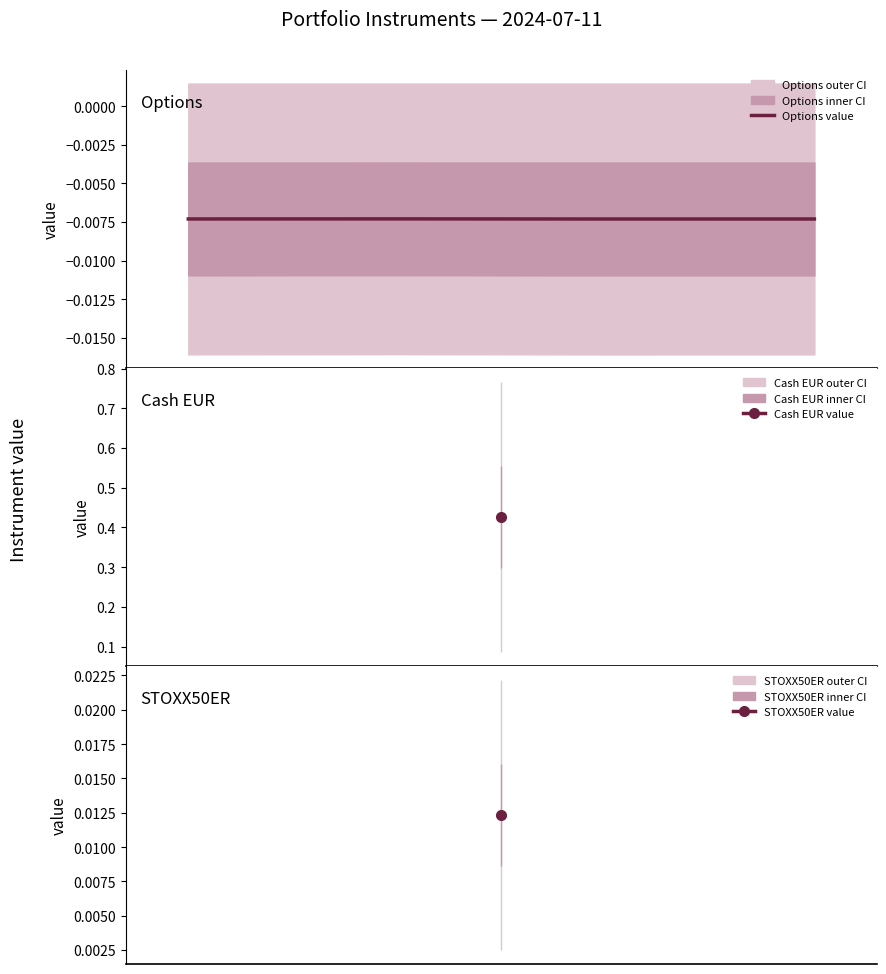

True or false: the data shows -0.0 at 2.

False